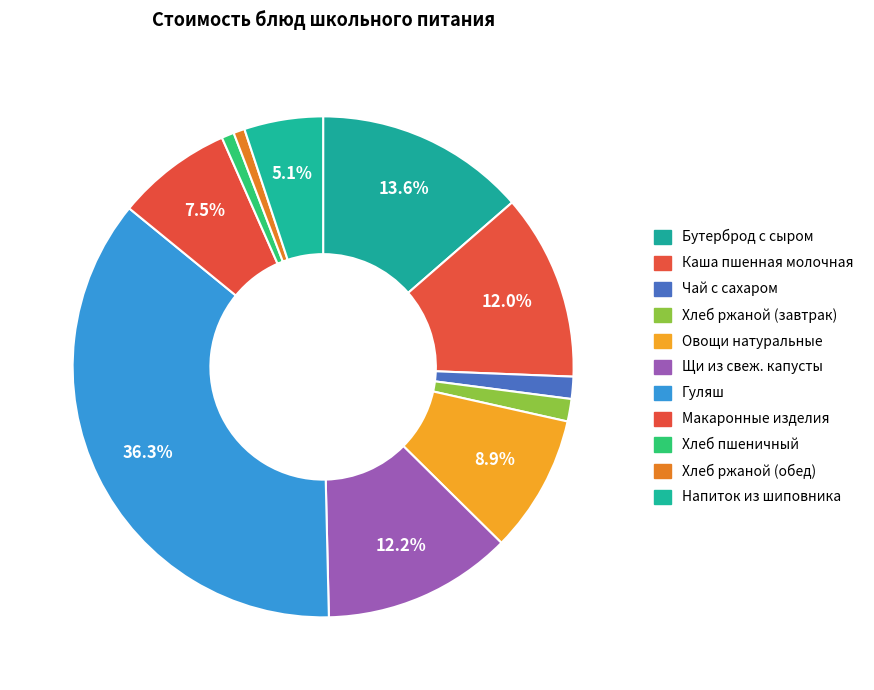

Do Макаронные изделия and Напиток из шиповника together represent more than half of the pie?

No